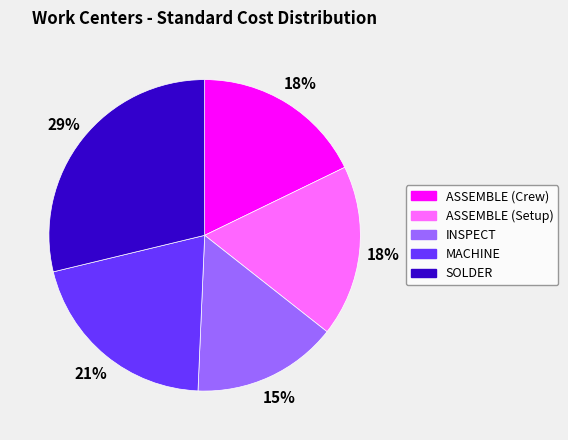

What is the smallest slice in the pie chart?

INSPECT